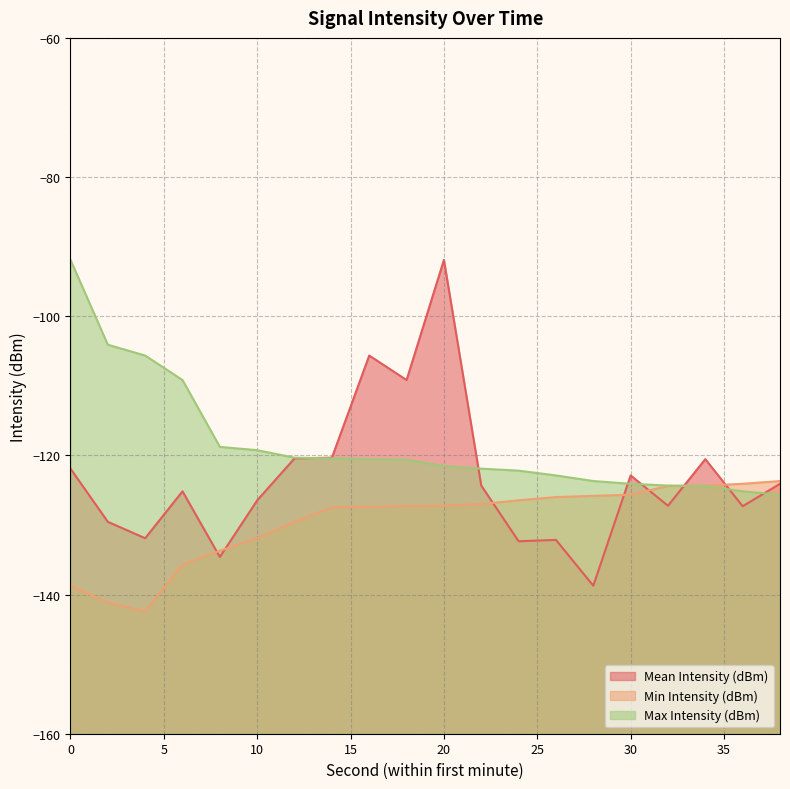

How many intersections are there between Mean Intensity (dBm) and Max Intensity (dBm)?

7